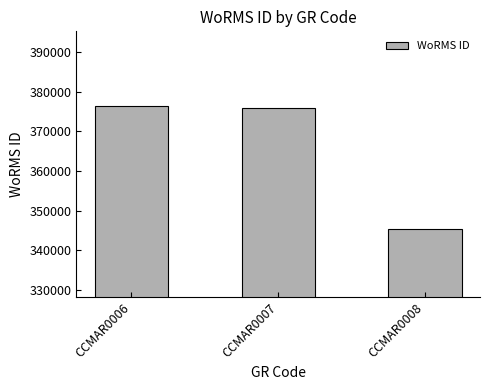

What is the maximum value shown in the chart?

376359